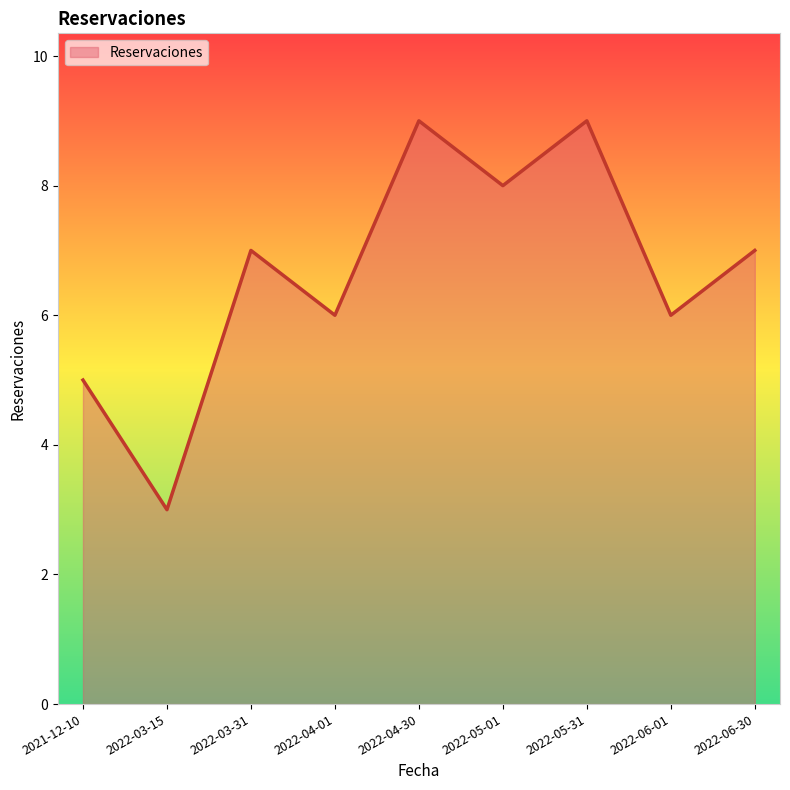

What is the difference between the maximum and minimum values?

6